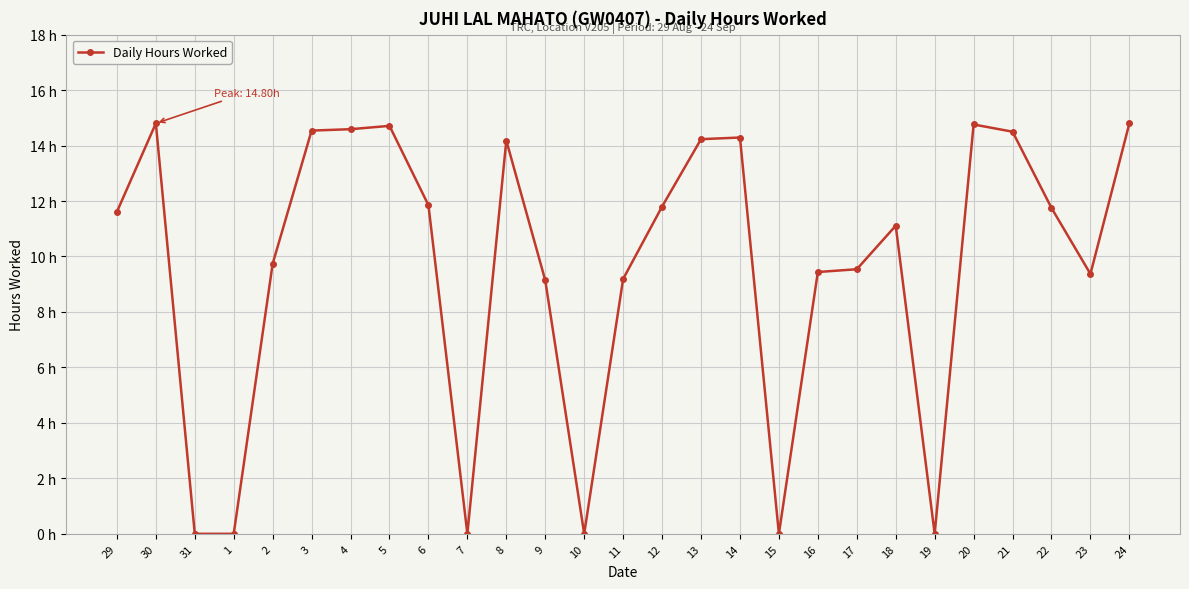

Is this an area chart (filled region under the line)?

No